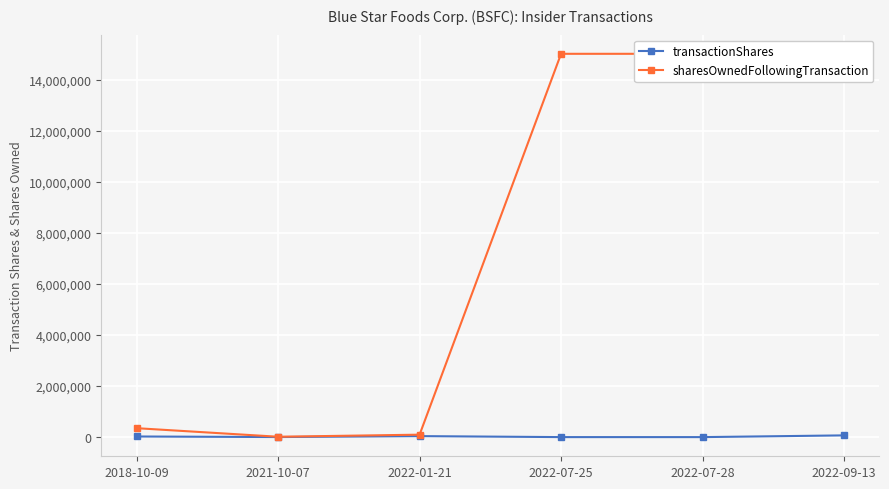

What is the difference between the second highest and second lowest values in the sharesOwnedFollowingTransaction series?

14913356